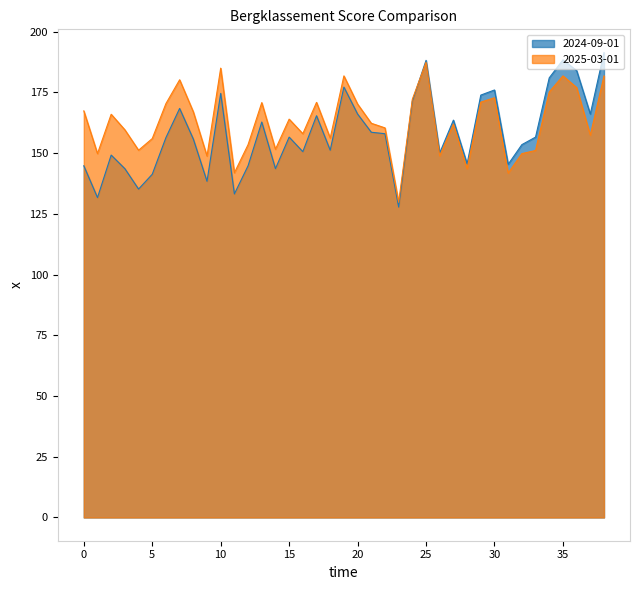

Is it true that 2025-03-01 equals 164.0 at 15?

True